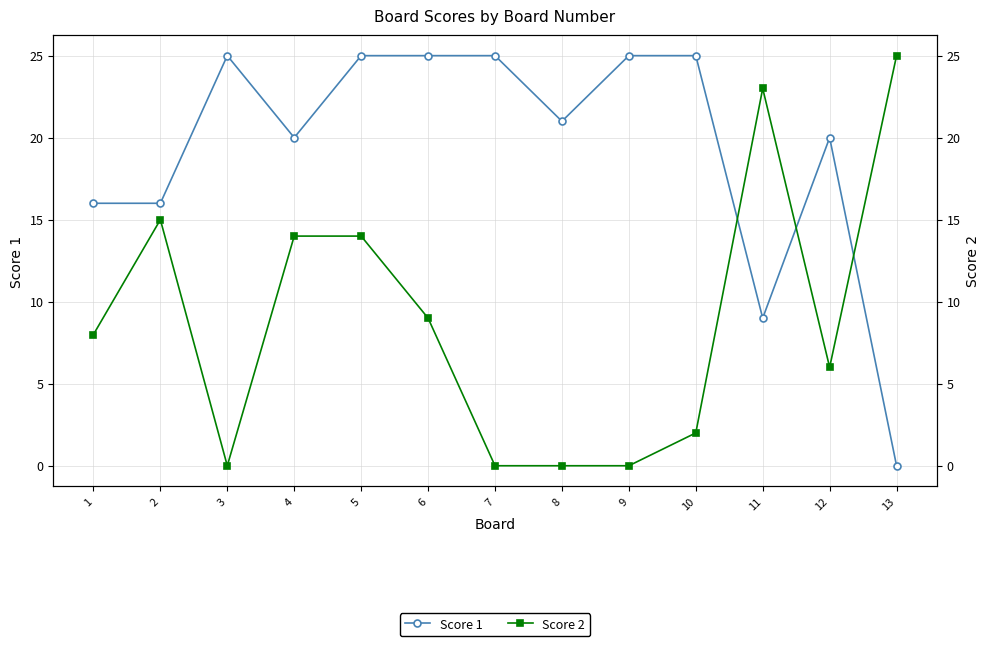

Where is the first local maximum for Score 2?

2